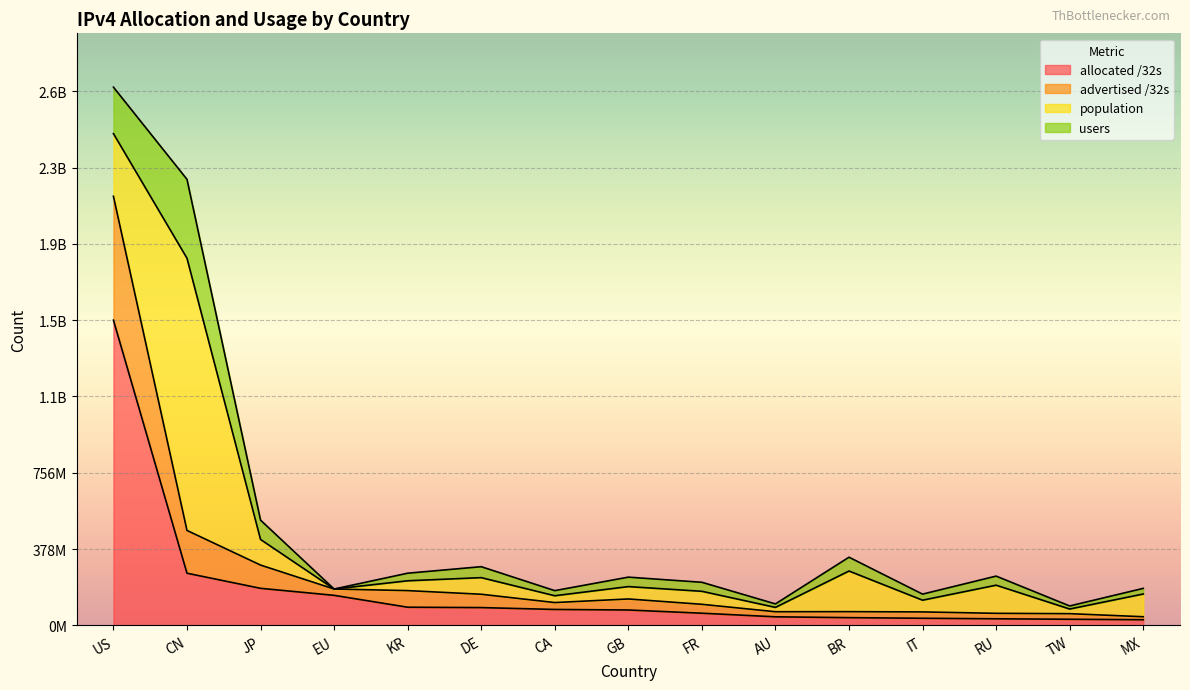

What position from the left is DE?

6